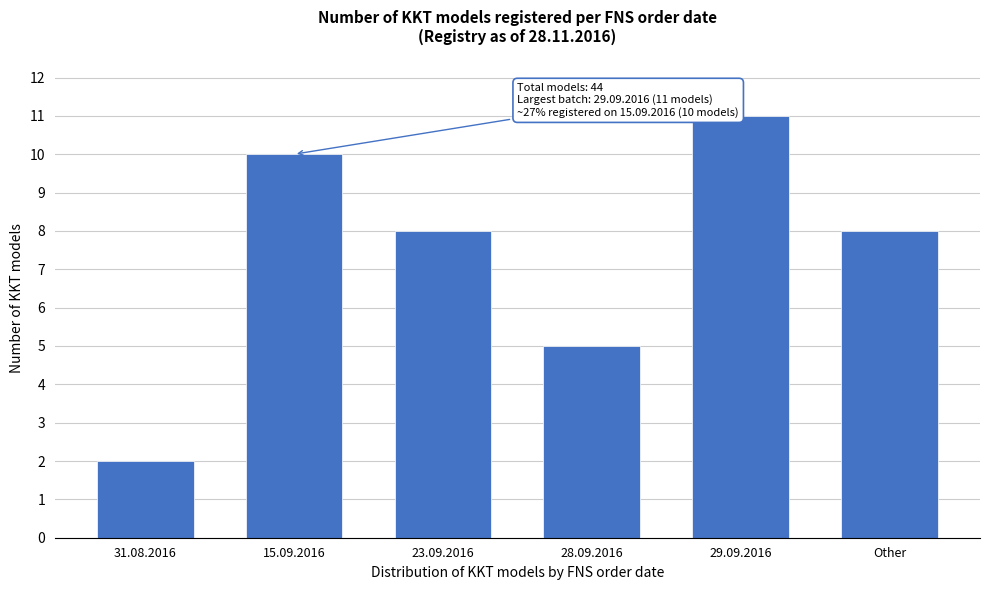

Reading left to right, transcribe all the data shown in this chart.

31.08.2016=2	15.09.2016=10	23.09.2016=8	28.09.2016=5	29.09.2016=11	Other=8